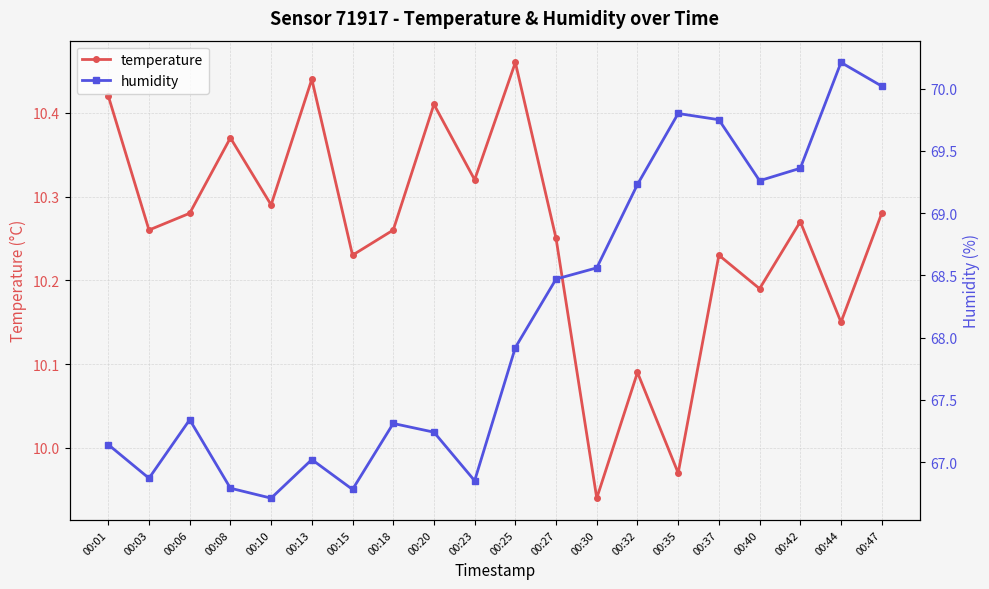

True or false: temperature and humidity cross at least once.

False